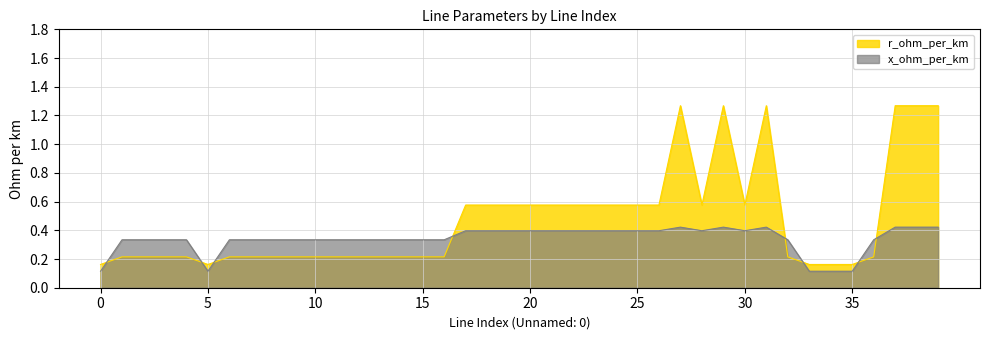

At which category does r_ohm_per_km reach its first local peak?

27